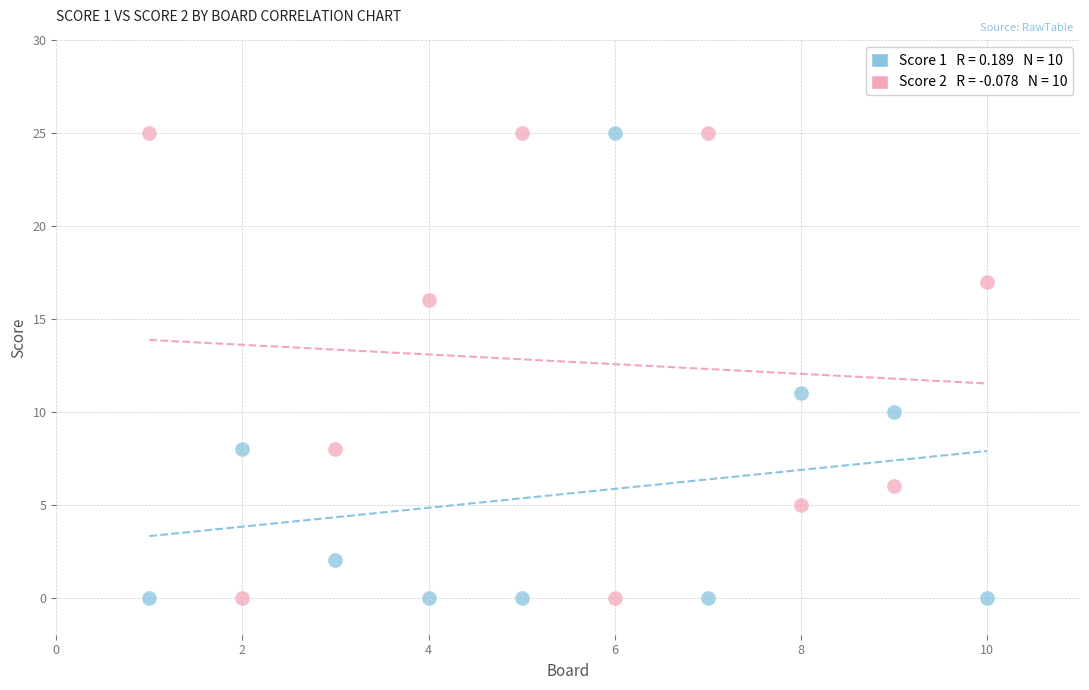

Across all series, what Y value is closest to 12?

11